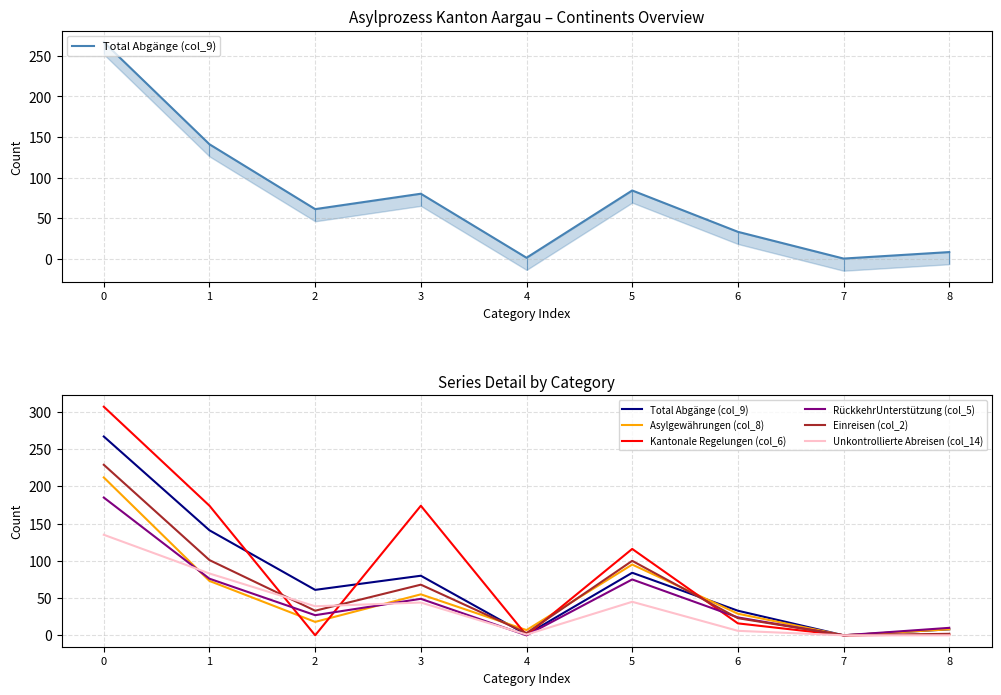

Which category has the lowest value across all series?

7